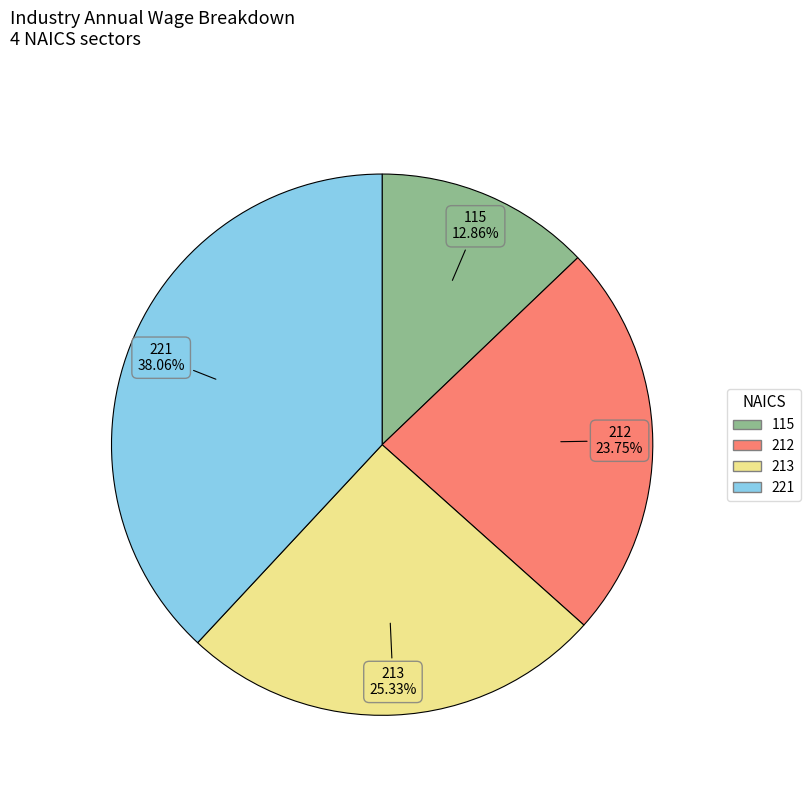

What is the total percentage of 212 and 115?

36.6%